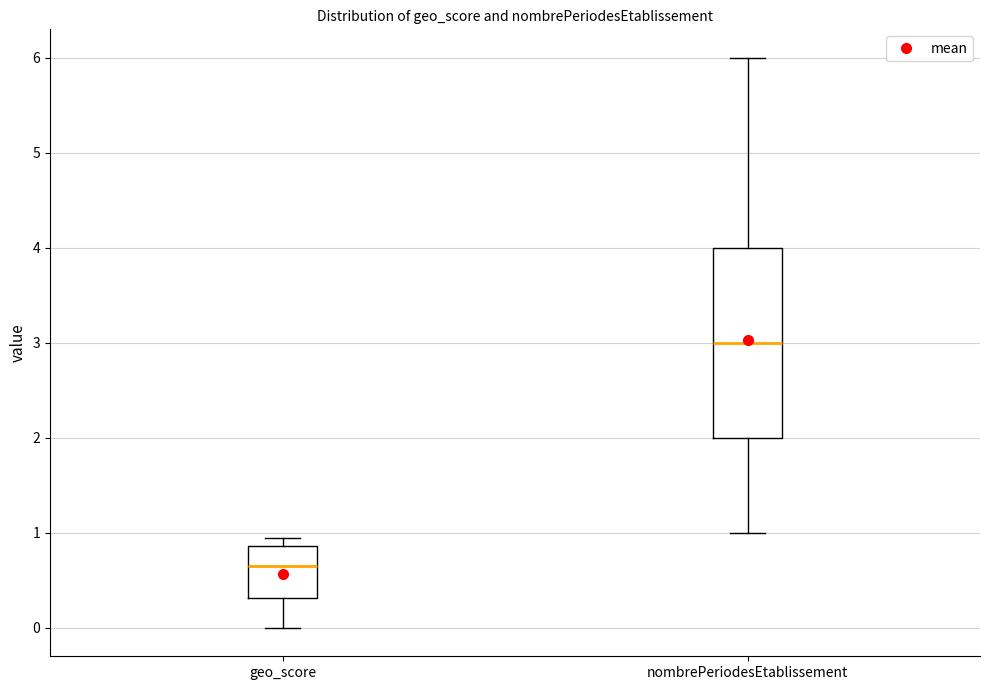

Where is the upper edge of the box for geo_score on the y-axis? The values are not printed on the chart, so give them approximately, as read against the axis.

0.9